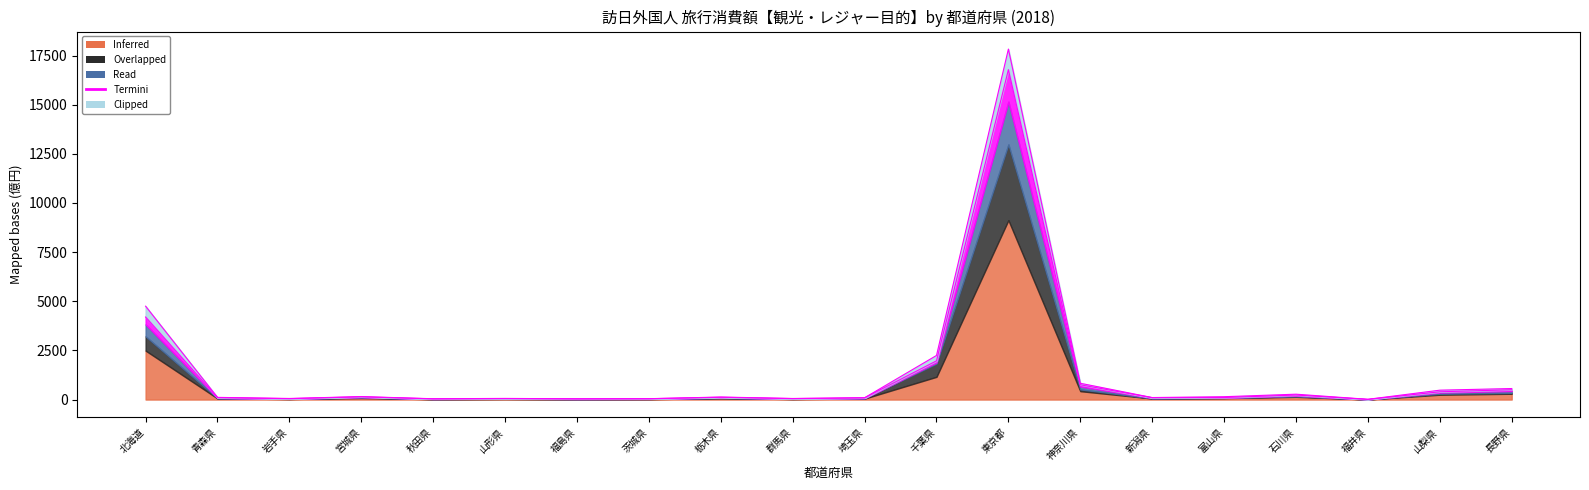

What is the difference between the Termini (飲食費) values at 山形県 and 埼玉県?

12.2